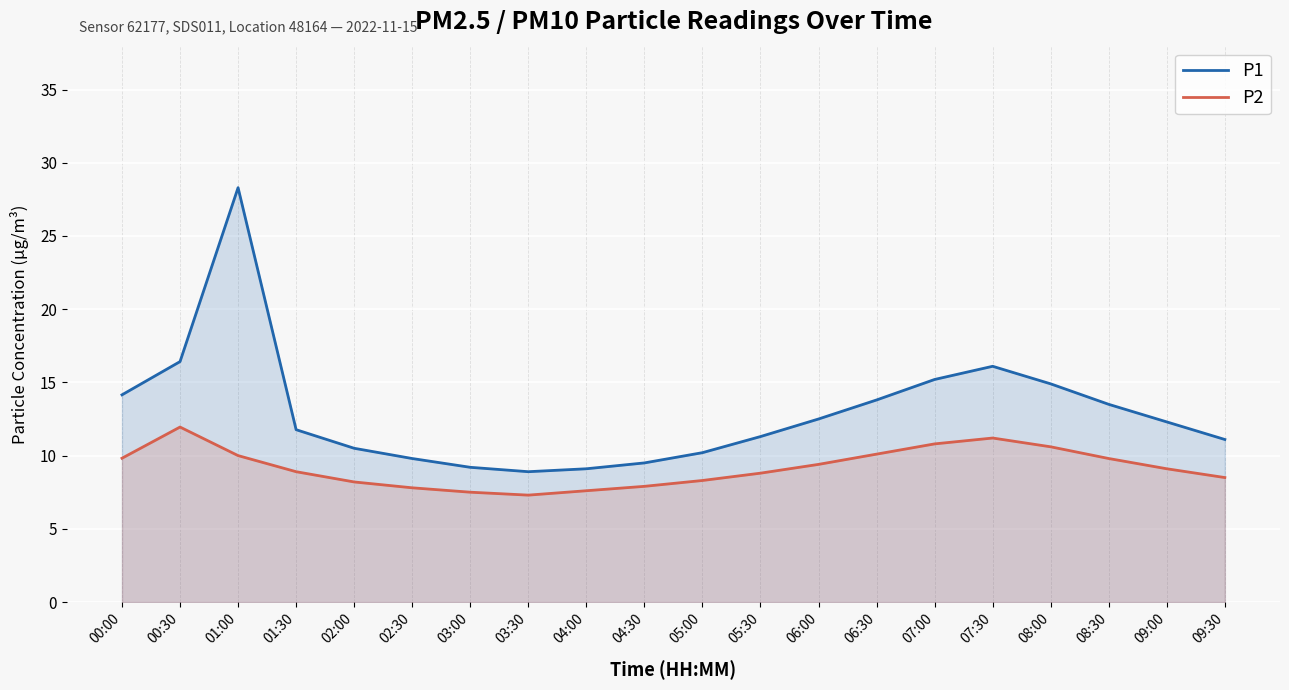

Between 04:00 and 06:00, which is larger?

06:00